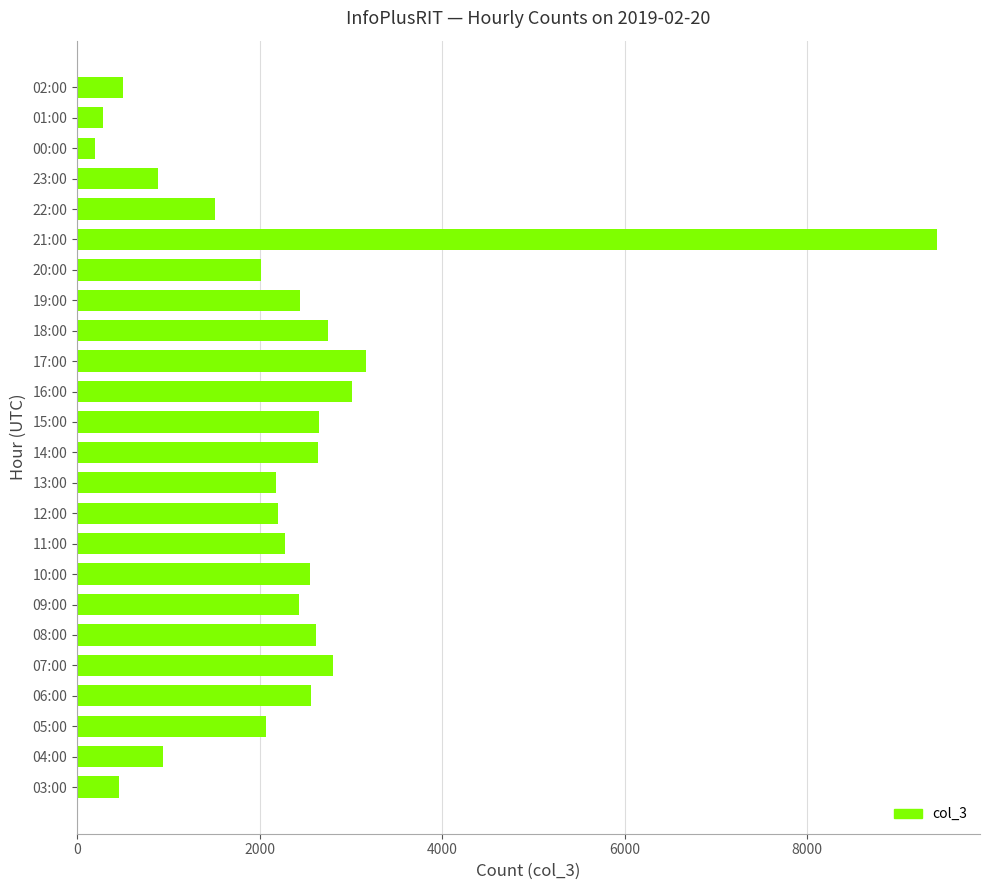

Between 13:00 and 10:00, which is larger?

10:00